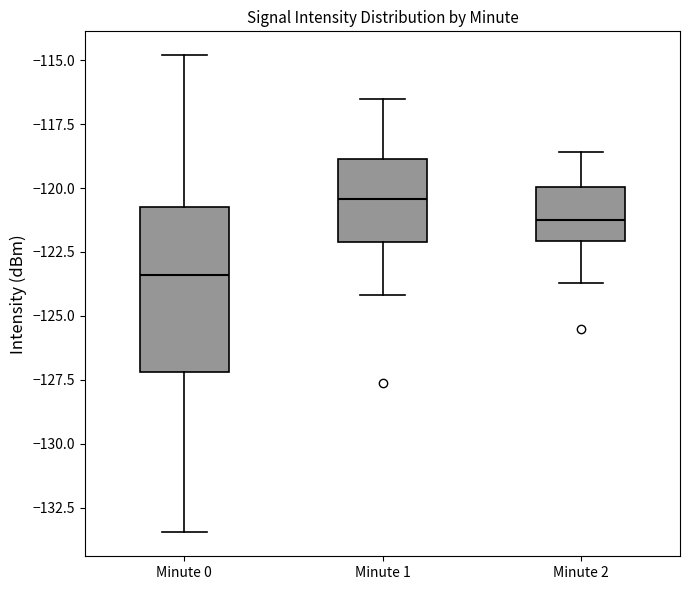

Which box has the highest median line?

Minute 1